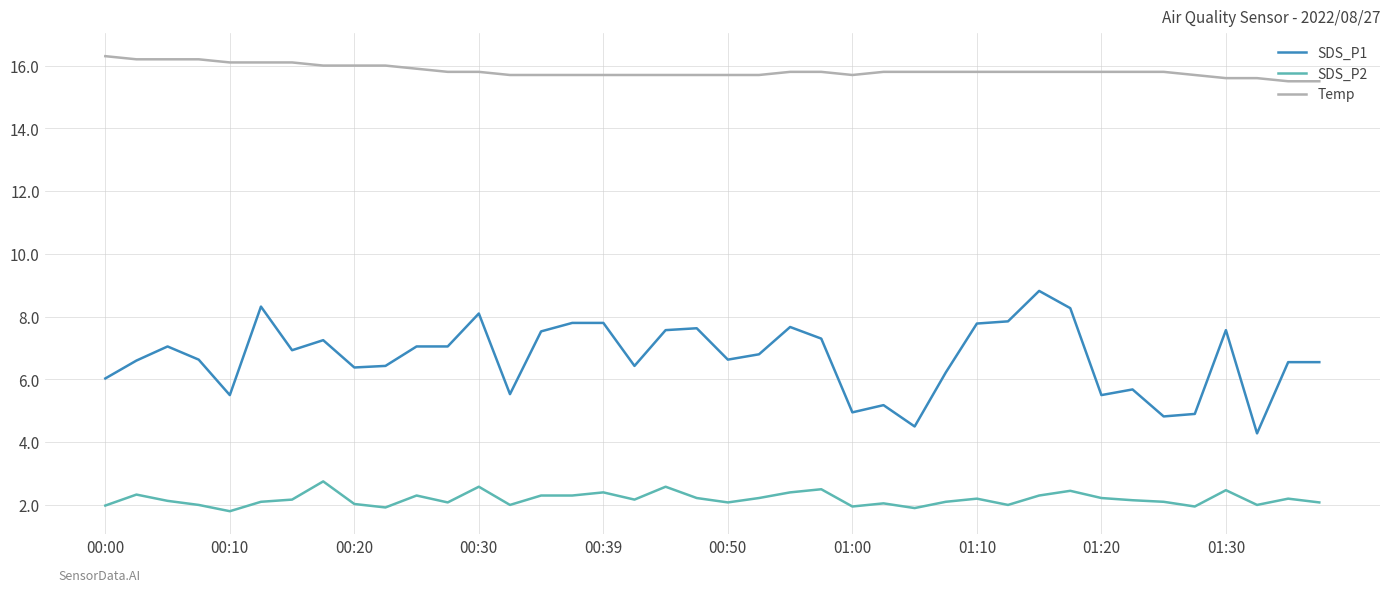

How many lines are shown in the chart?

3